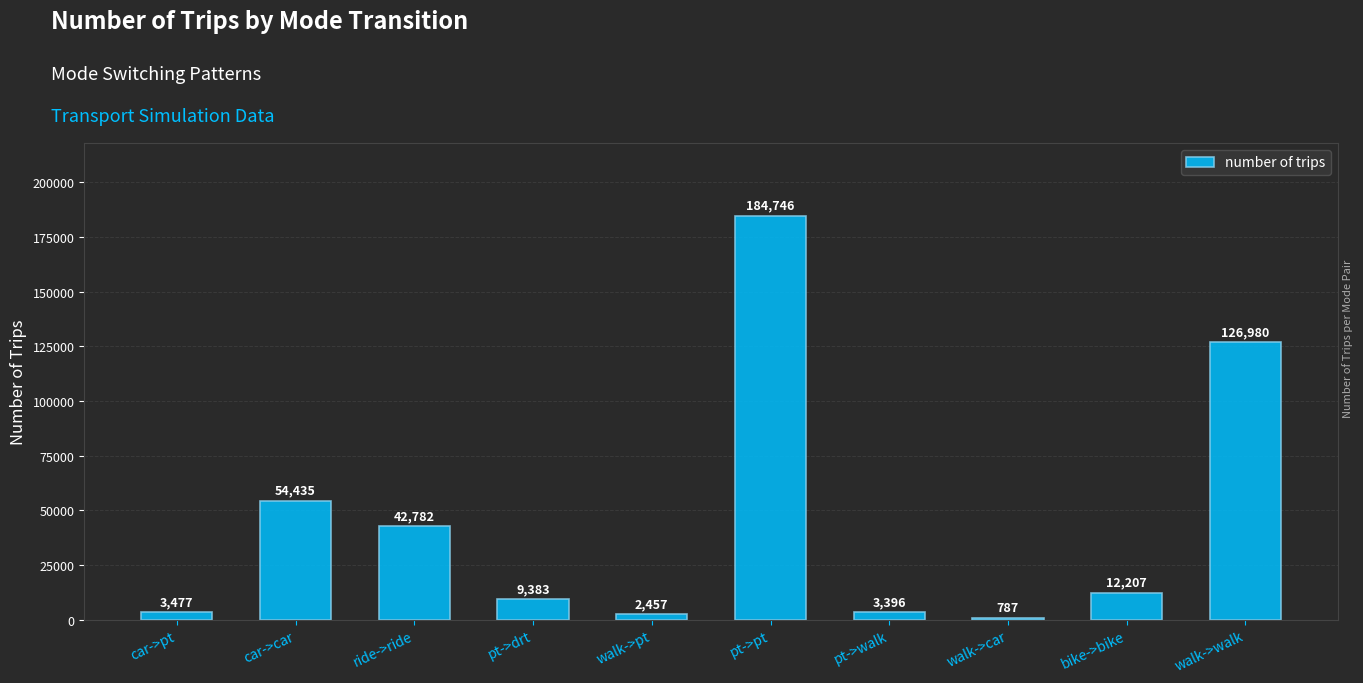

What is the greatest value displayed?

184746